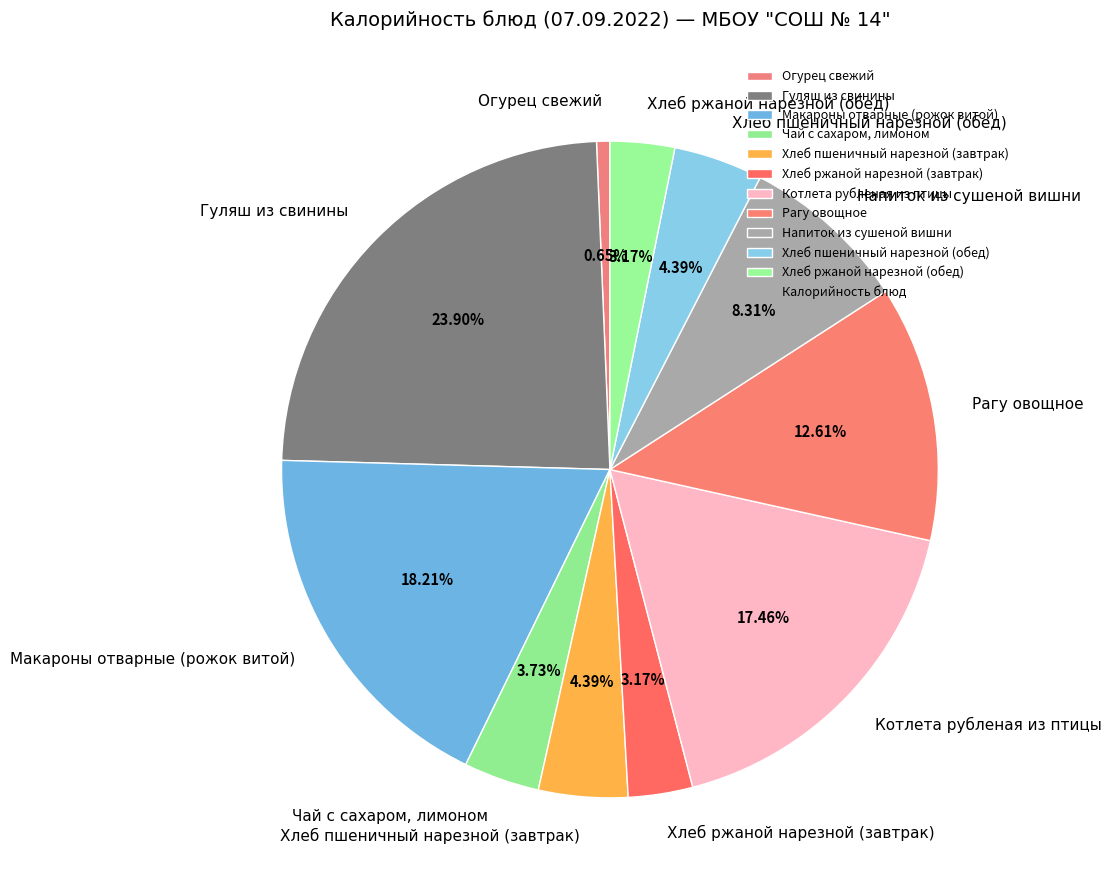

To the nearest percent, what is the difference between the largest and smallest slice percentages?

23%